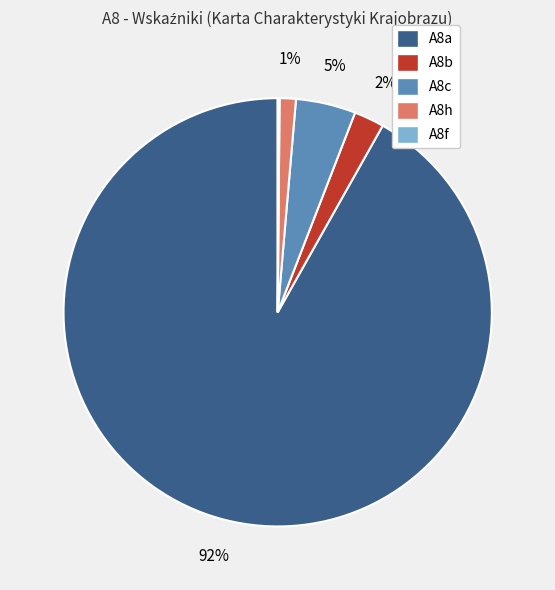

True or false: A8c accounts for 5% of the total.

True